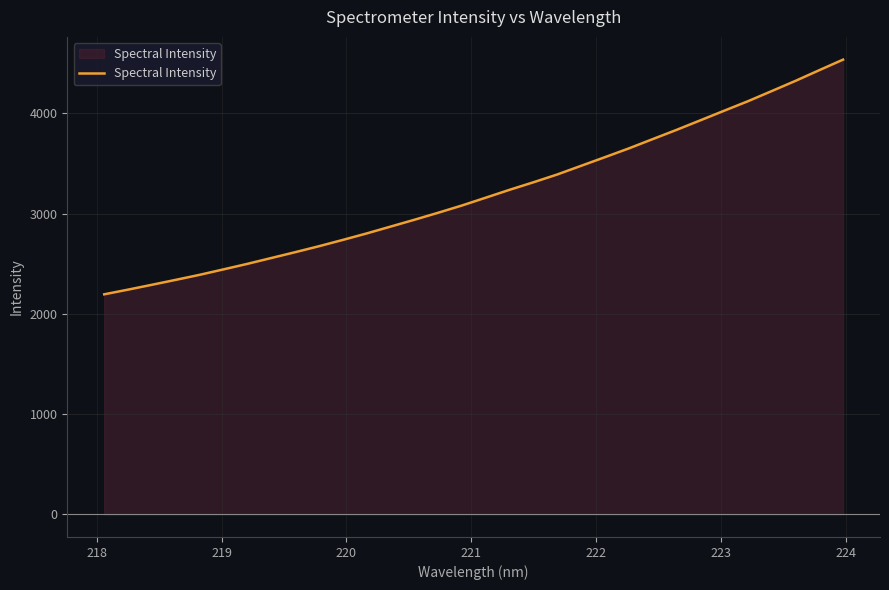

What is the greatest value displayed?

4537.4